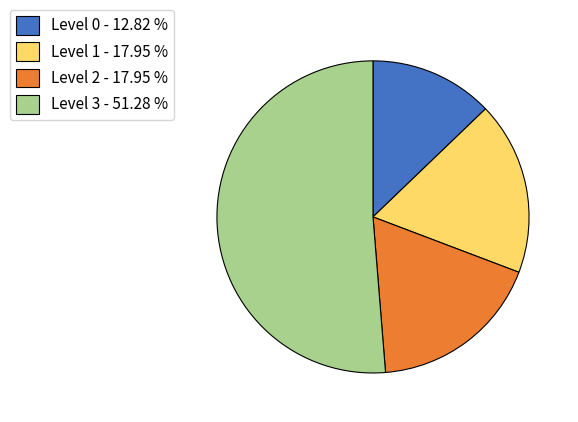

Is the sum of Level 0 - 12.82 % and Level 2 - 17.95 % greater than half?

No